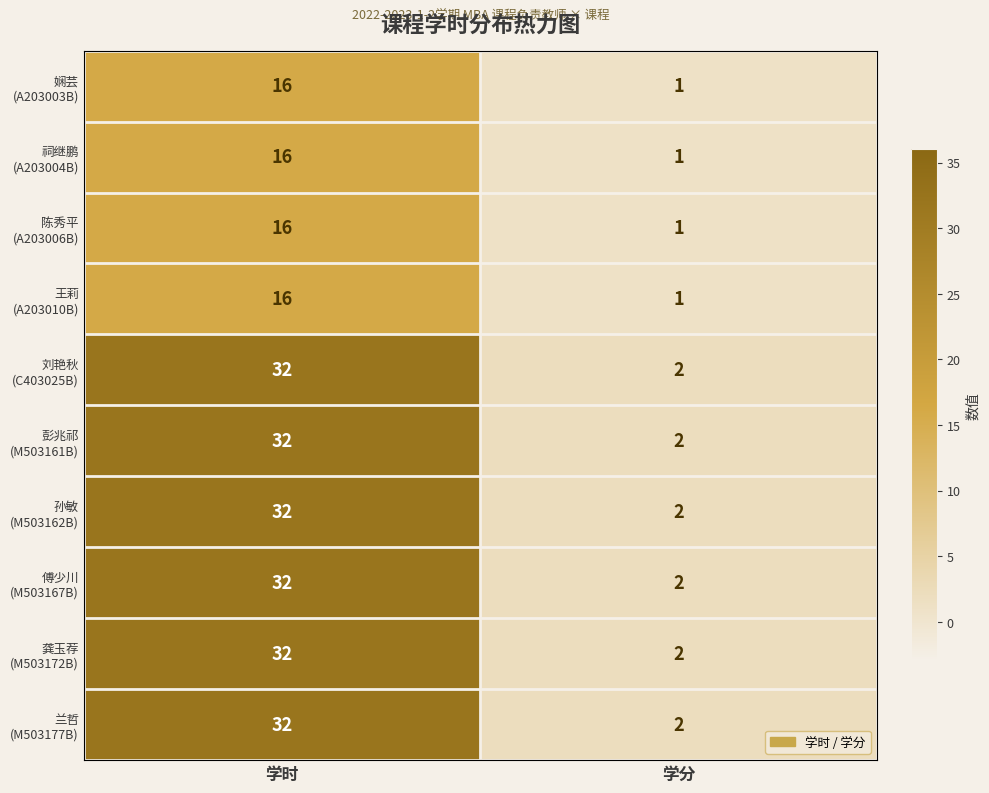

What is the spread (max minus min) of values at 学时?

16